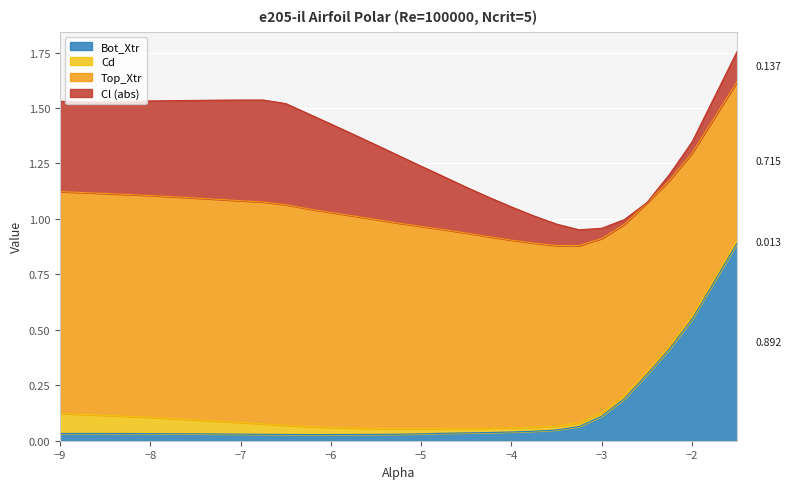

What are all the series names shown in the legend?

Bot_Xtr, Cd, Top_Xtr, Cl (abs)